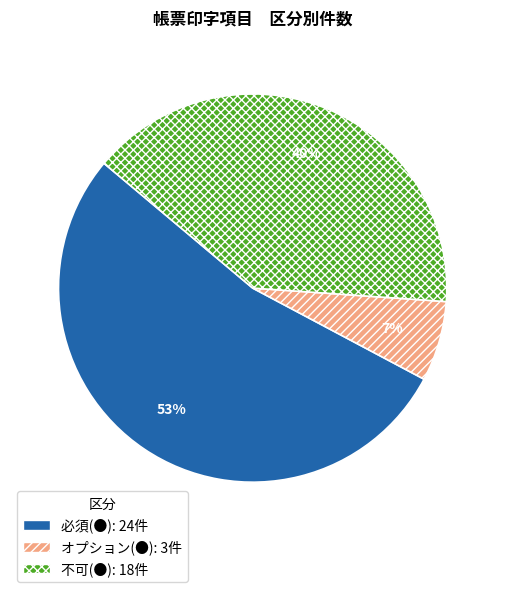

What percentage is the オプション(●) slice, to the nearest percent?

7%